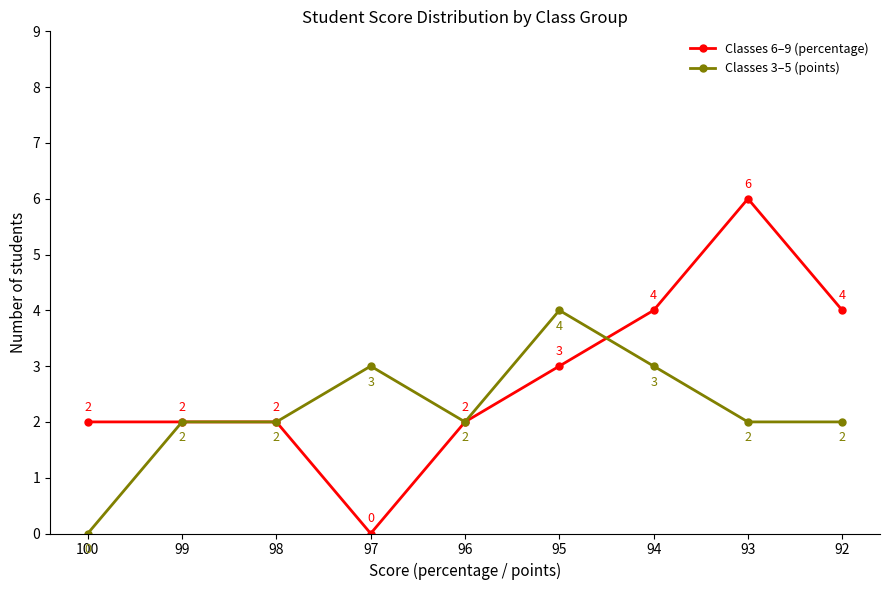

At which category does the chart reach its peak across all series?

93